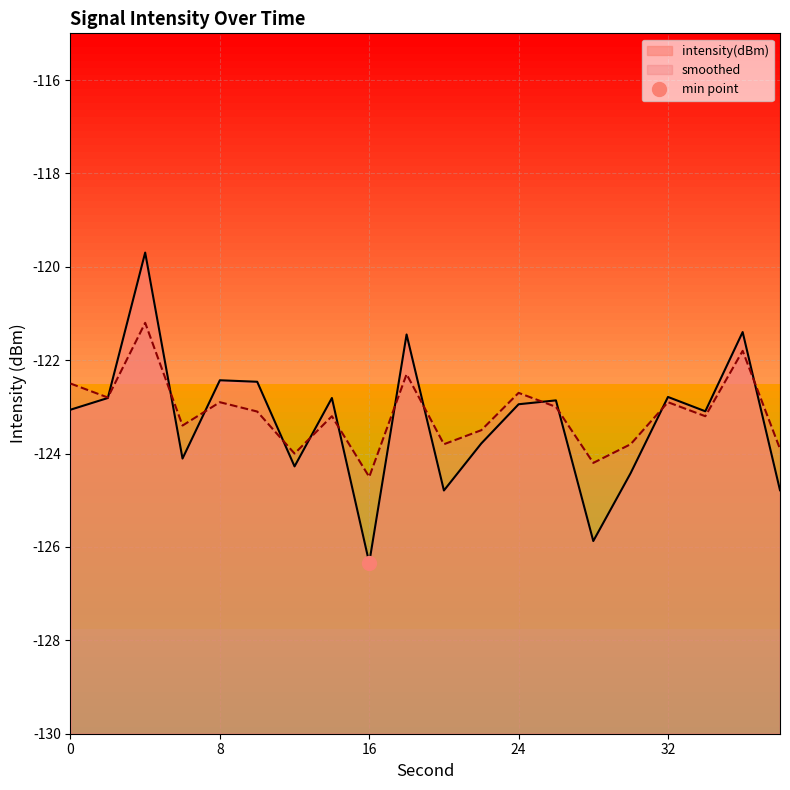

Reading left to right, list all the values displayed in this chart.

intensity(dBm): 0=-123.1	2=-122.8	4=-119.7	6=-124.1	8=-122.4	10=-122.5	12=-124.3	14=-122.8	16=-126.3	18=-121.4	20=-124.8	22=-123.8	24=-122.9	26=-122.9	28=-125.9	30=-124.4	32=-122.8	34=-123.1	36=-121.4	38=-124.8
smoothed: 0=-122.5	2=-122.8	4=-121.2	6=-123.4	8=-122.9	10=-123.1	12=-124.0	14=-123.2	16=-124.5	18=-122.3	20=-123.8	22=-123.5	24=-122.7	26=-123.0	28=-124.2	30=-123.8	32=-122.9	34=-123.2	36=-121.8	38=-123.9